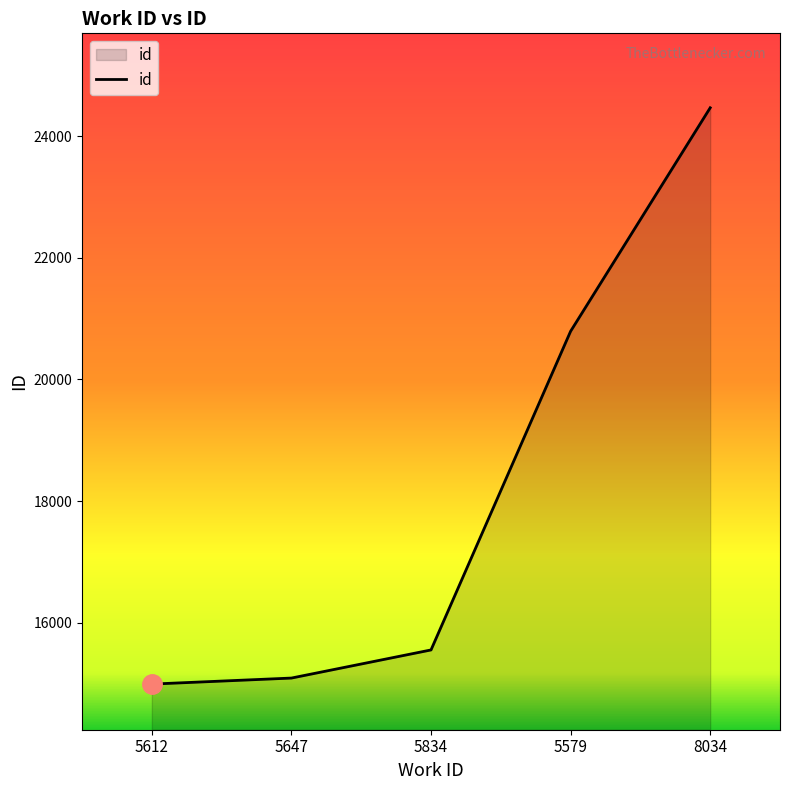

Reading right to left, extract all data points from this chart.

8034=24464	5579=20792	5834=15556	5647=15094	5612=14995